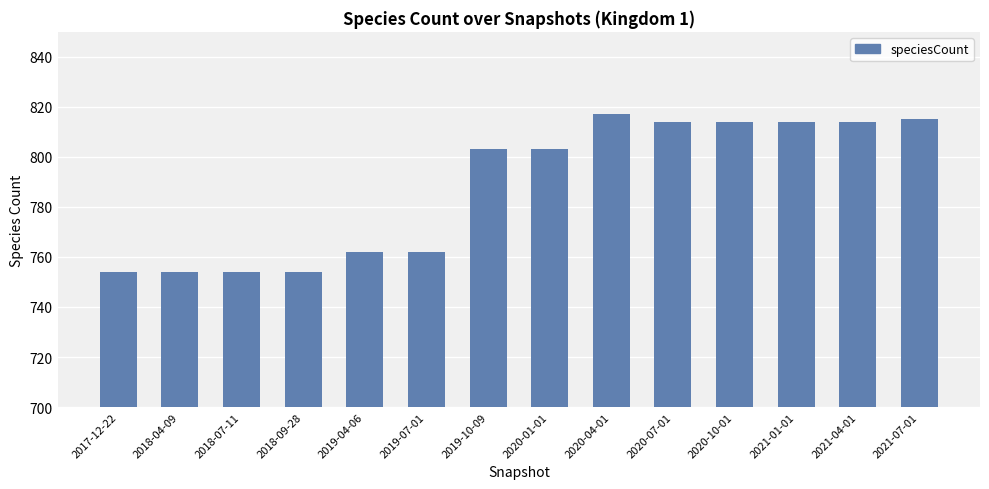

The value at 2021-01-01 is 1307. True or false?

False